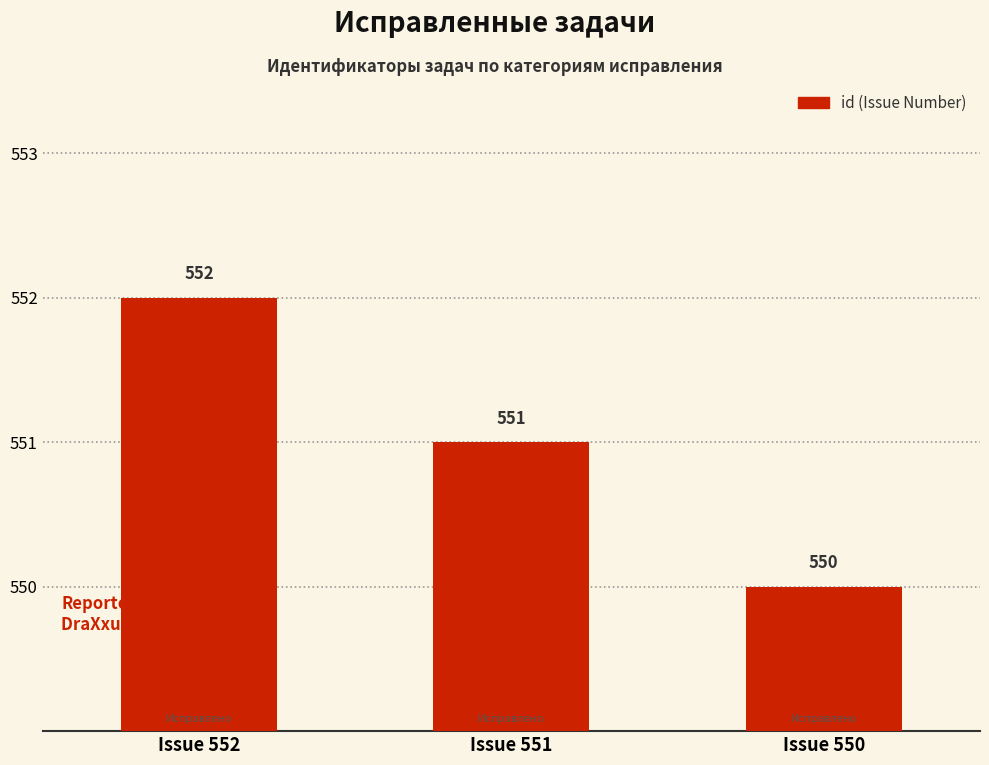

What is the maximum value shown in the chart?

552